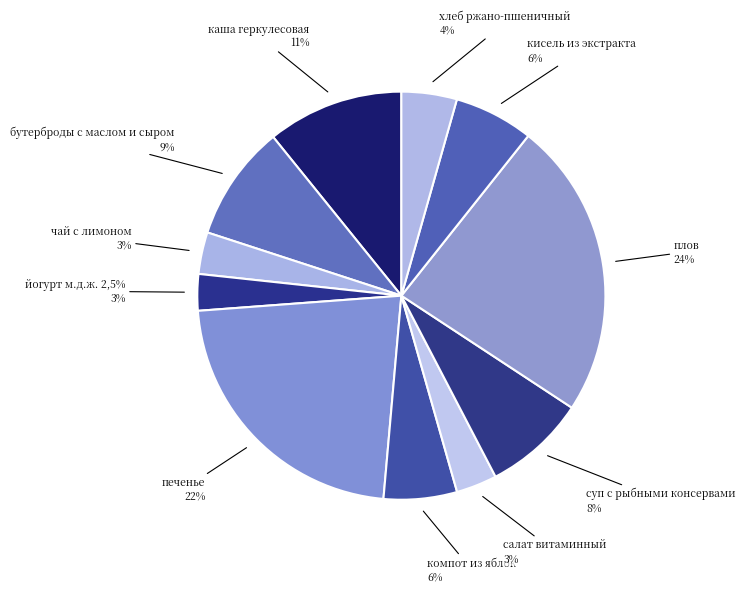

Count the number of slices in the pie.

11